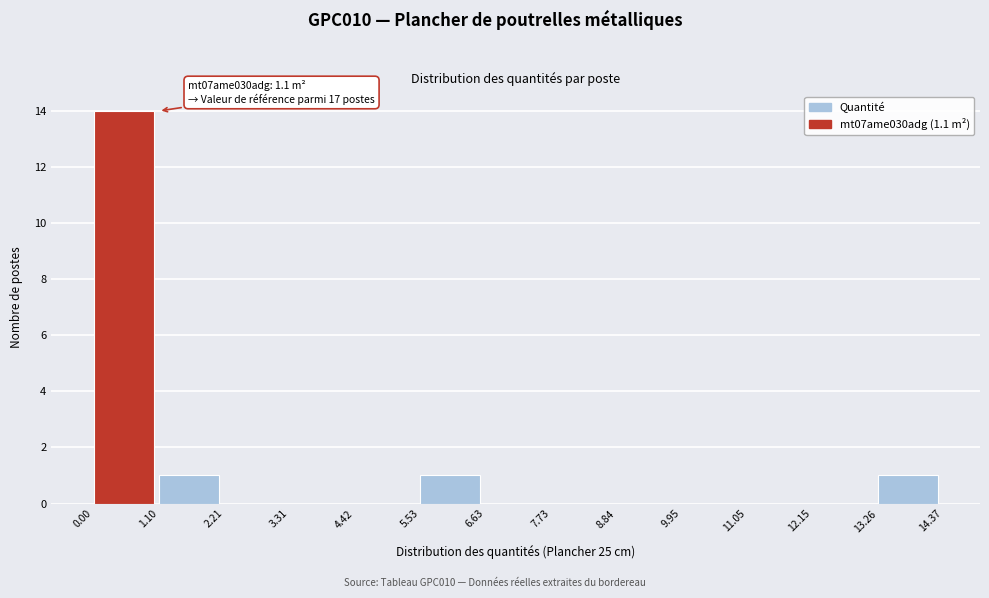

Over which range of the x-axis is the bar tallest?

0.00 to 1.10